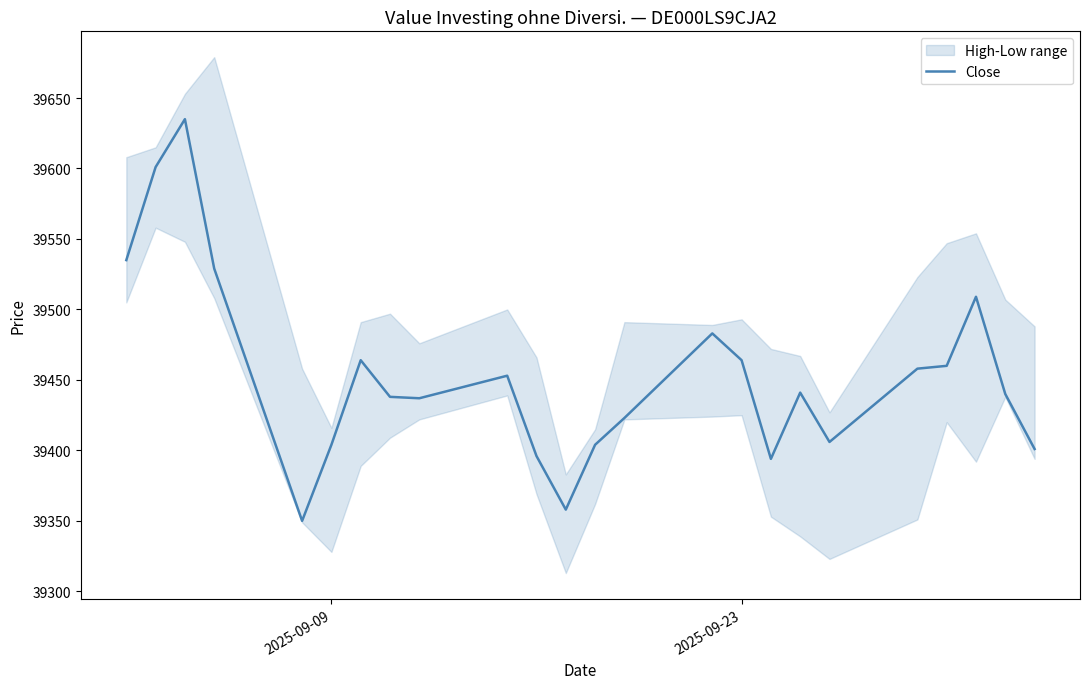

What is the lowest value of the Close series?

39350